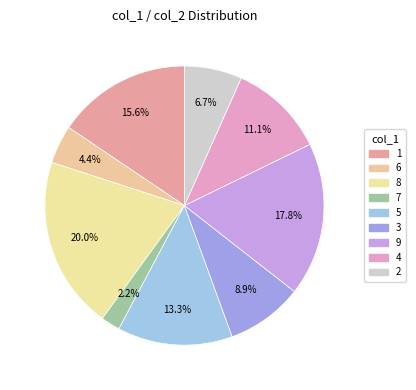

What is the change in value from 9 to 2?

-5